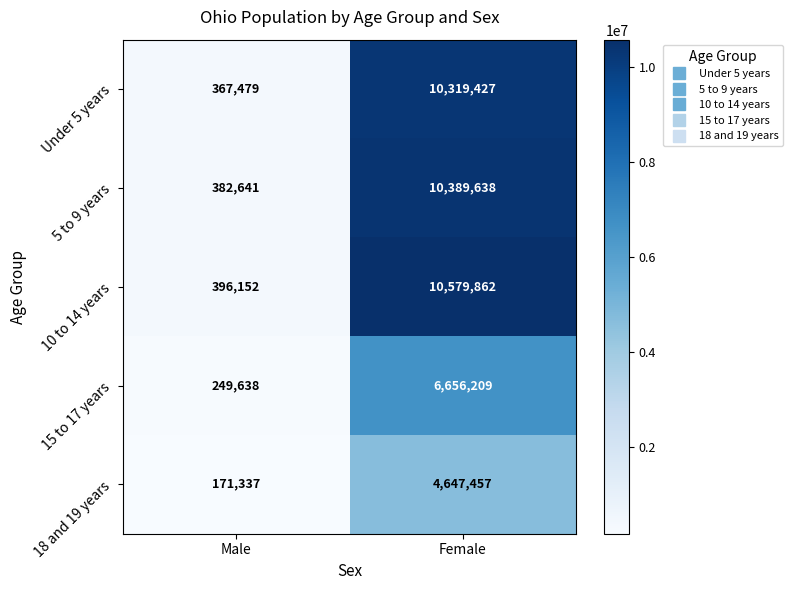

The value of 10 to 14 years at Male is 118829. True or false?

False